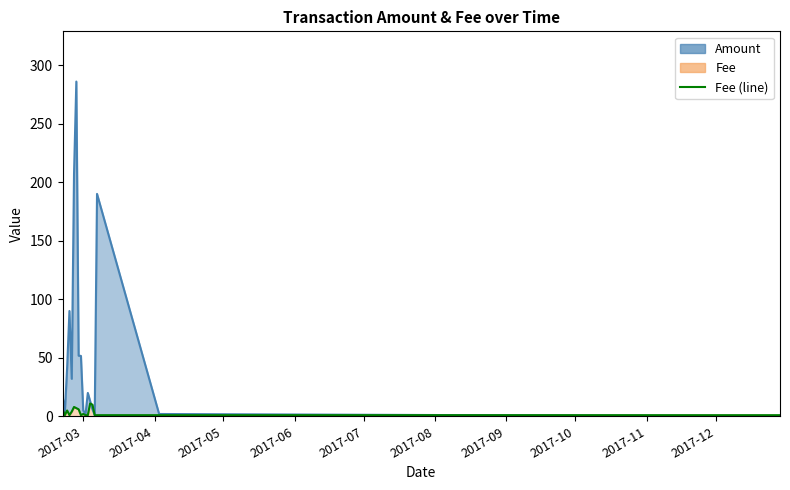

Does the chart have visible grid lines?

No